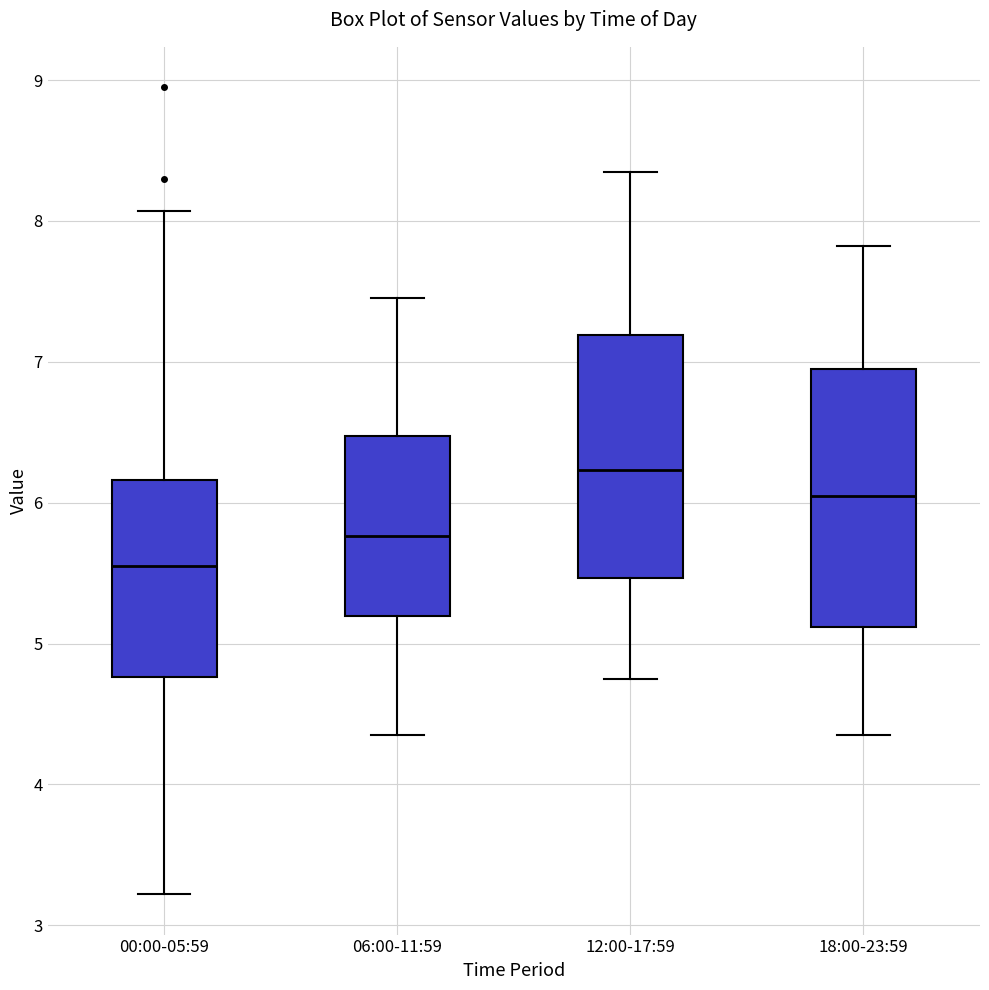

Reading left to right, transcribe this box plot: for each box, give where its median line is, the range the box spans, and where its two whiskers end, as read against the y-axis. The values are not printed on the chart, so give them approximately, as read against the axis.

00:00-05:59: median 5.6, box 4.8 to 6.2, whiskers 3.2 to 8.1
06:00-11:59: median 5.8, box 5.2 to 6.5, whiskers 4.4 to 7.5
12:00-17:59: median 6.2, box 5.5 to 7.2, whiskers 4.8 to 8.4
18:00-23:59: median 6.1, box 5.1 to 7.0, whiskers 4.4 to 7.8